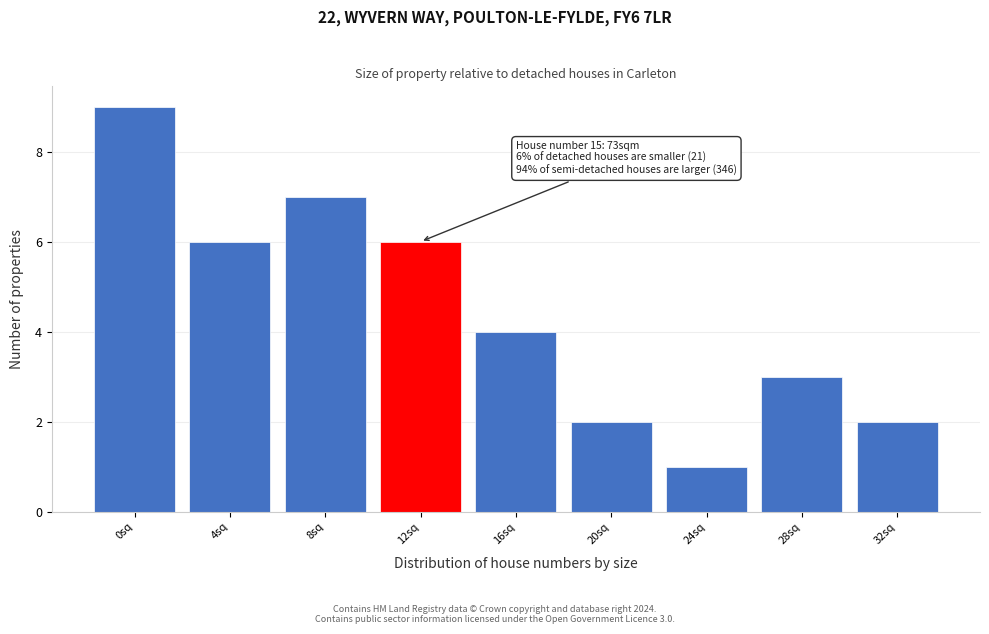

Reading left to right, what are all the values shown in this chart?

0sq=9	4sq=6	8sq=7	12sq=6	16sq=4	20sq=2	24sq=1	28sq=3	32sq=2